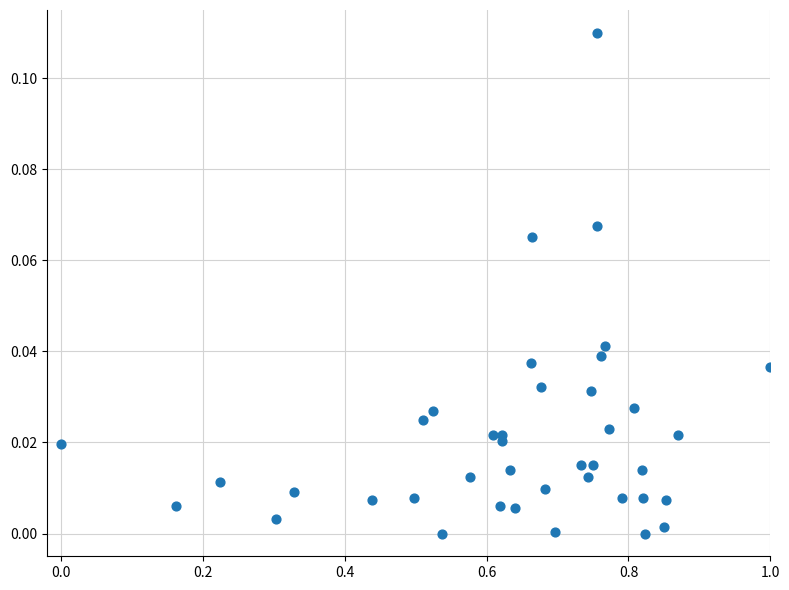

What is the range of X values (max minus min)?

1.0